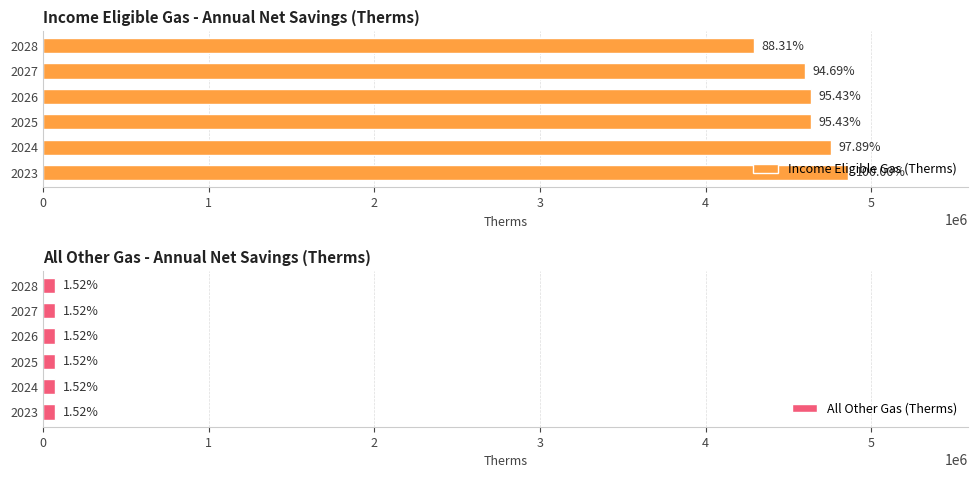

How many data points does each series have?

6